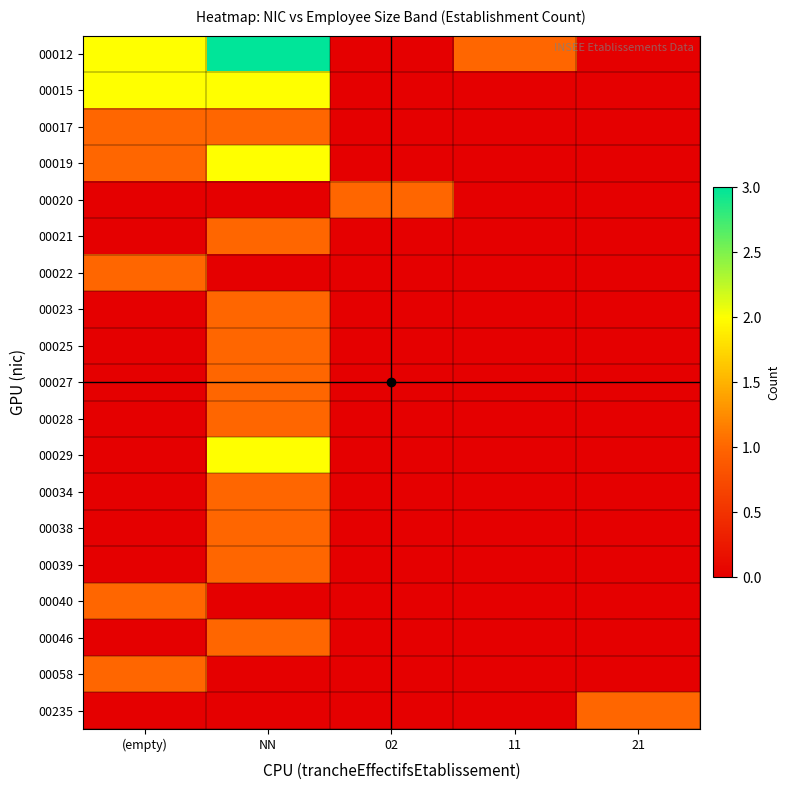

At which category is the sum across all series the highest?

NN